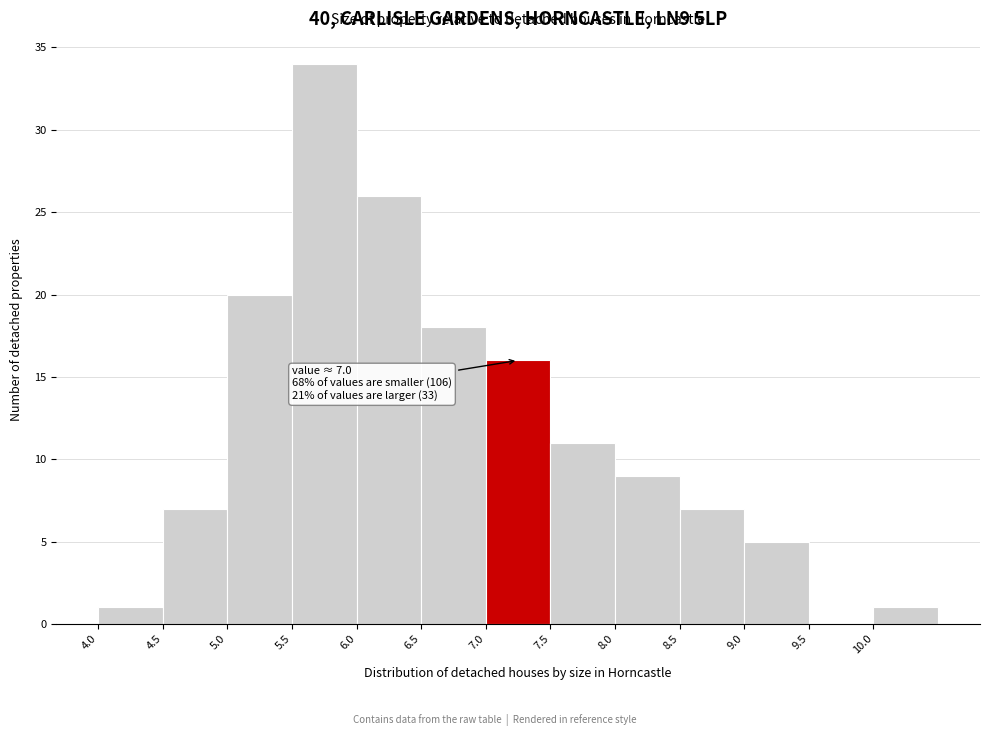

Over which range of the x-axis is the bar tallest?

5.5 to 6.0